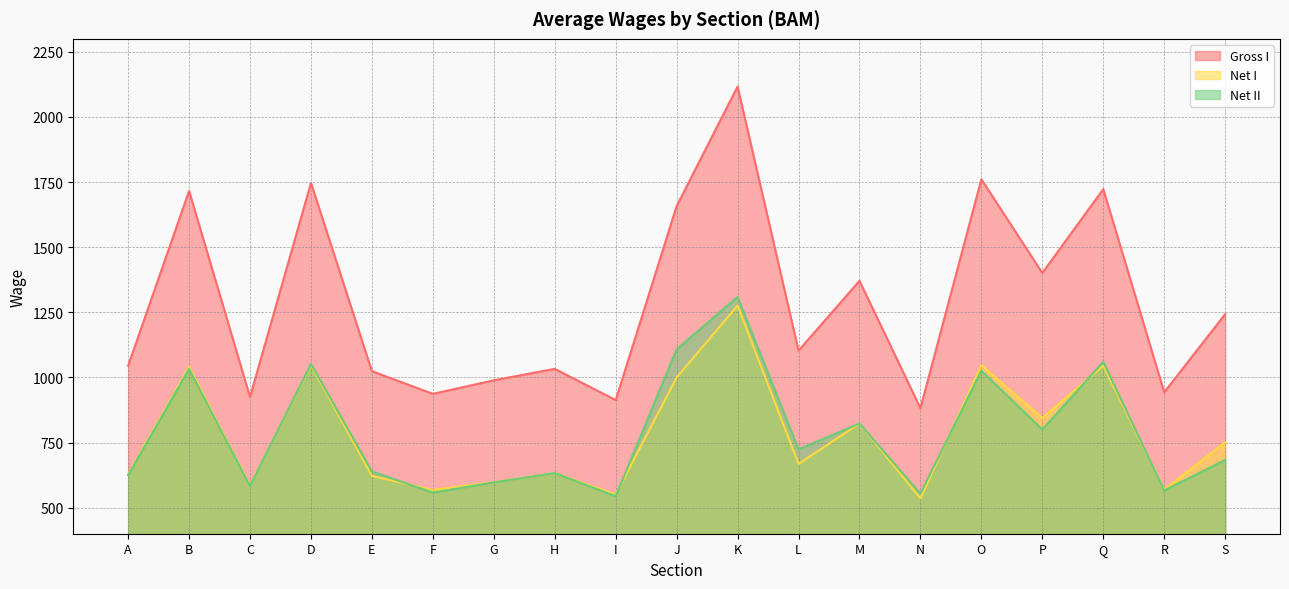

The Net II series shows 1206 at M. True or false?

False